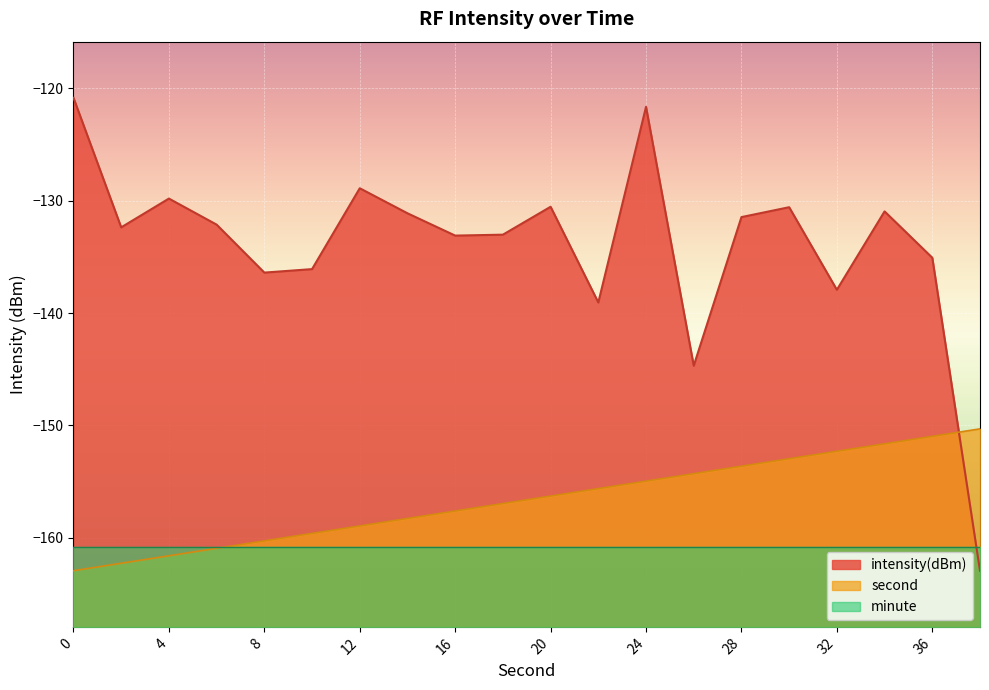

How many times do second and intensity(dBm) cross each other?

1